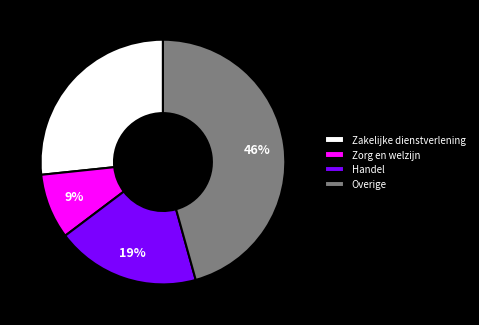

Rank the categories by value from highest to lowest.

Overige, Zakelijke dienstverlening, Handel, Zorg en welzijn